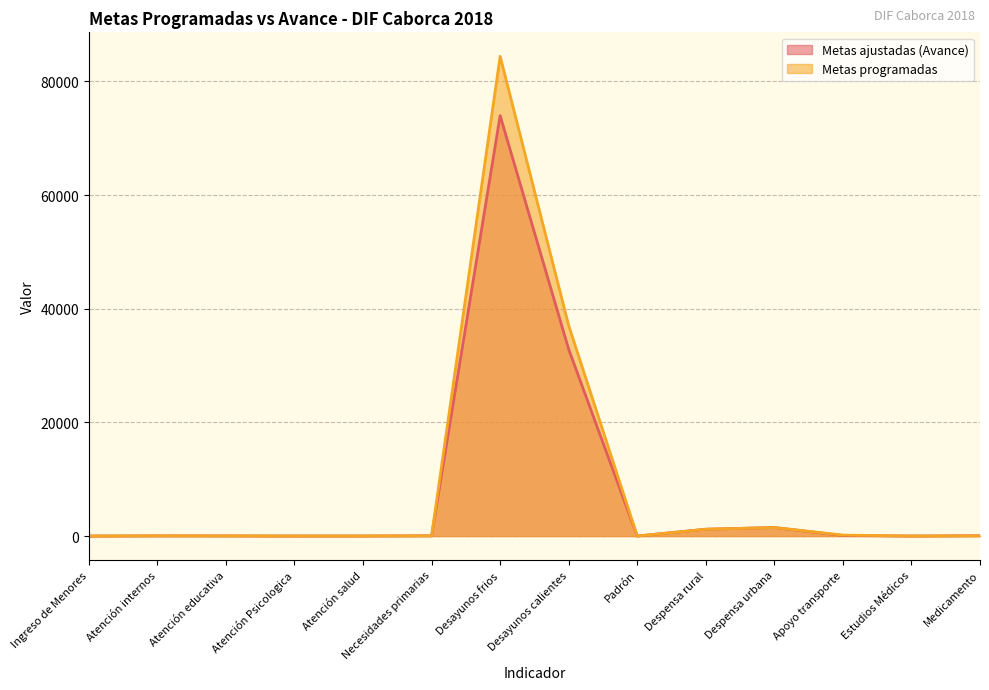

What is the label of the 9th point from the right?

Necesidades primarias